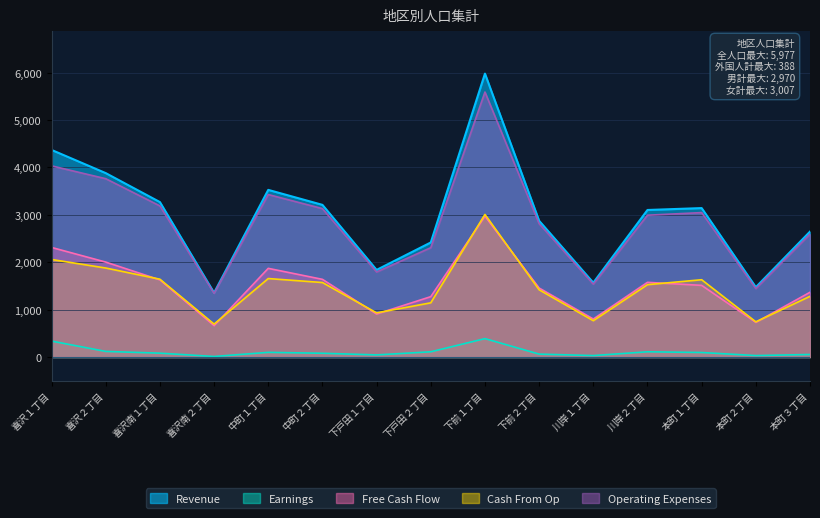

What position from the left is 喜沢南１丁目?

3